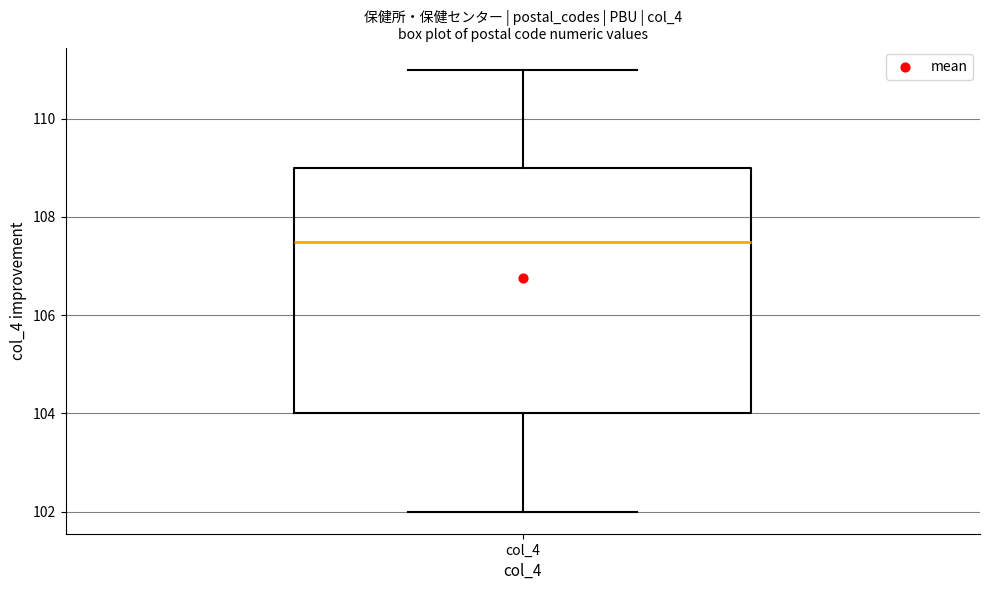

Transcribe this box plot: give where the median line is, the range the box spans, and where the two whiskers end, as read against the y-axis. The values are not printed on the chart, so give them approximately, as read against the axis.

median 107.6, box 104.0 to 109.0, whiskers 102.0 to 111.0